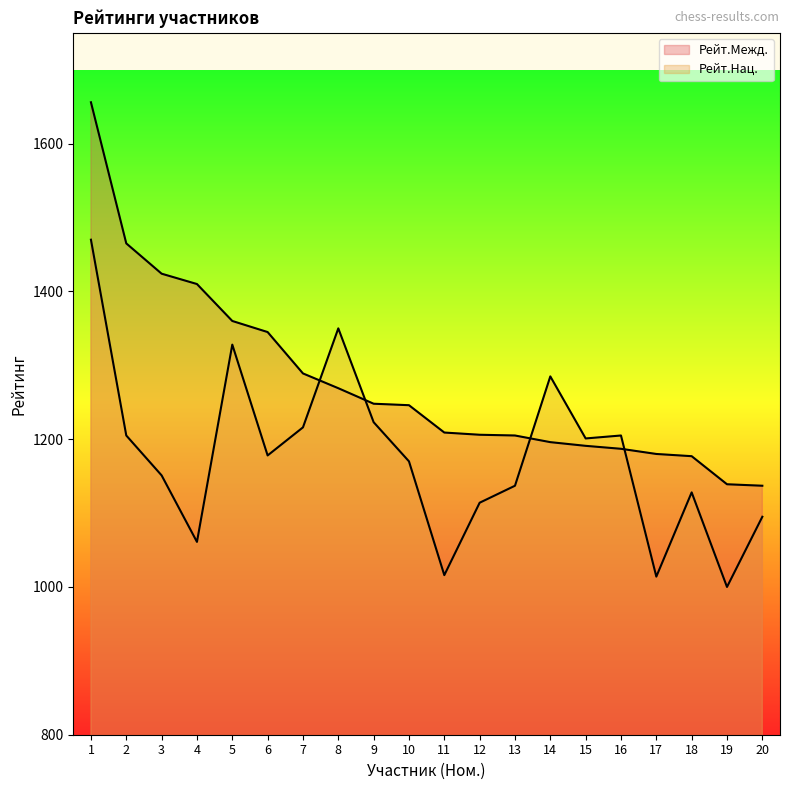

How many data points in Рейт.Межд. are less than 1246?

10